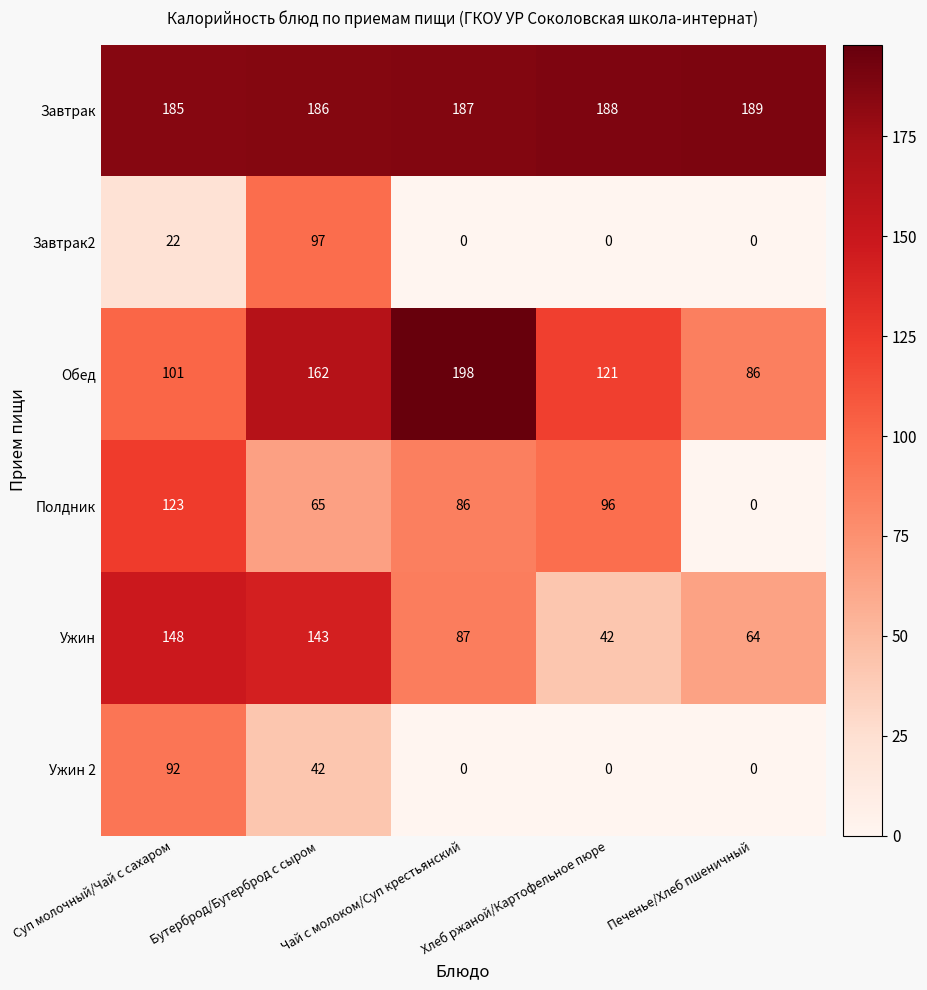

At which label is Завтрак2 closest to 48?

Суп молочный/Чай с сахаром